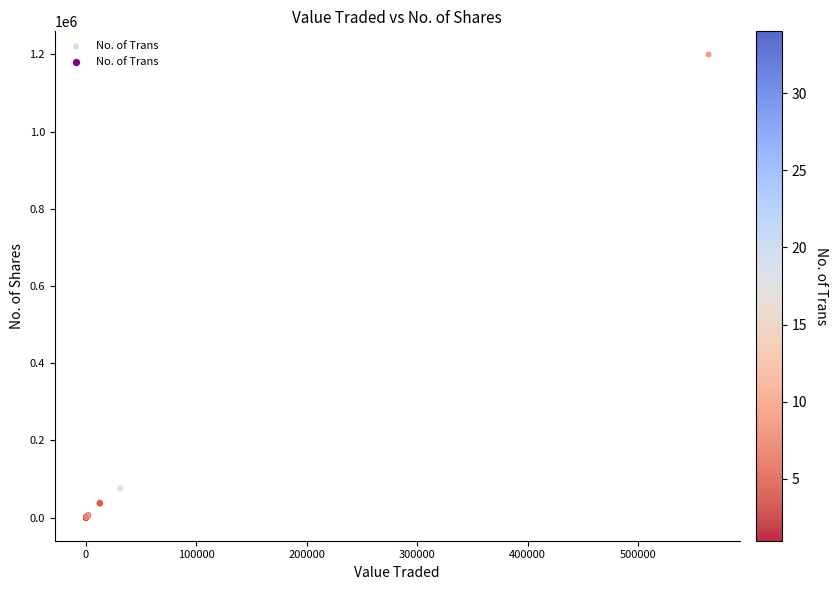

What Y value in the scatter plot is closest to 599932?

75643